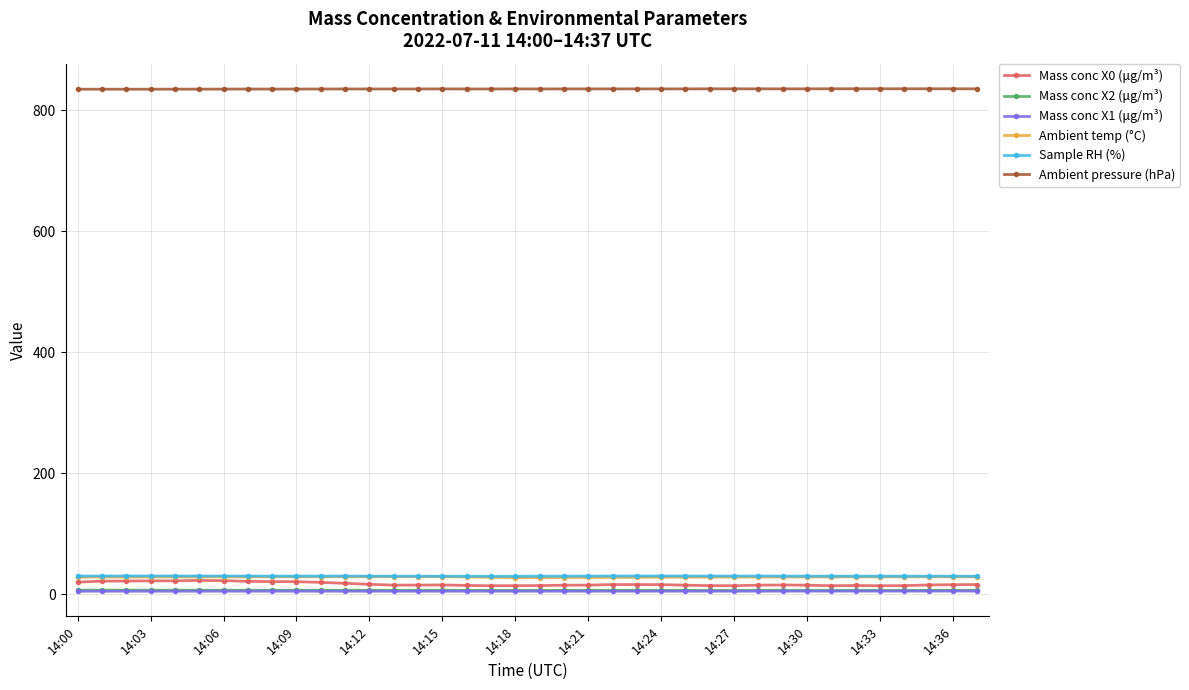

True or false: Mass conc X0 (μg/m³) has more than 2 interior local peaks.

True